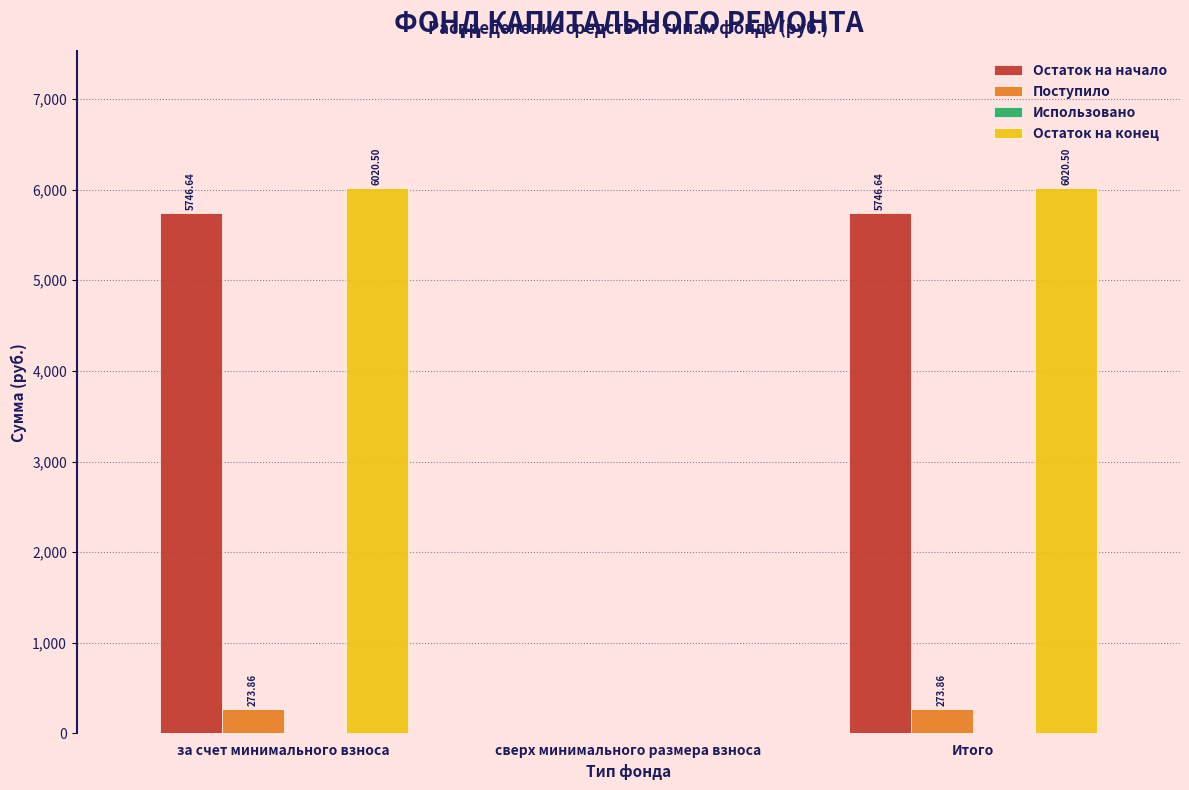

What is the sum of all Поступило values?

547.7